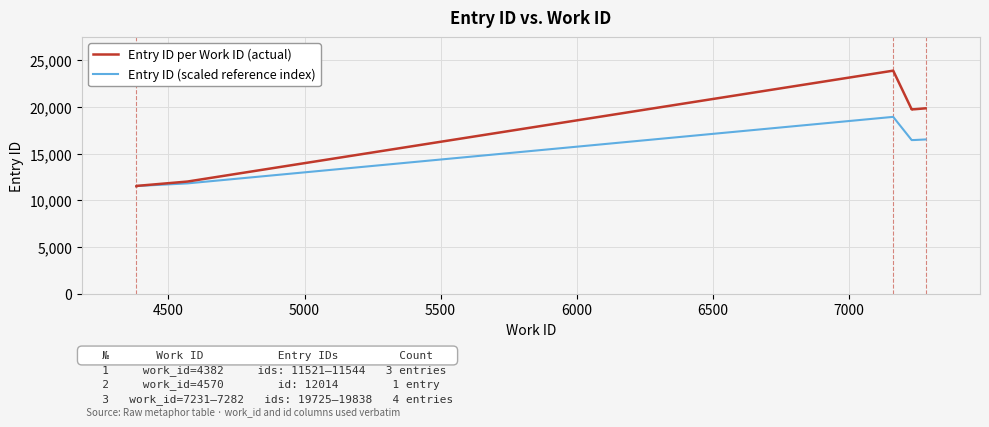

At which label does Entry ID per Work ID (actual) first exceed 19725?

6500